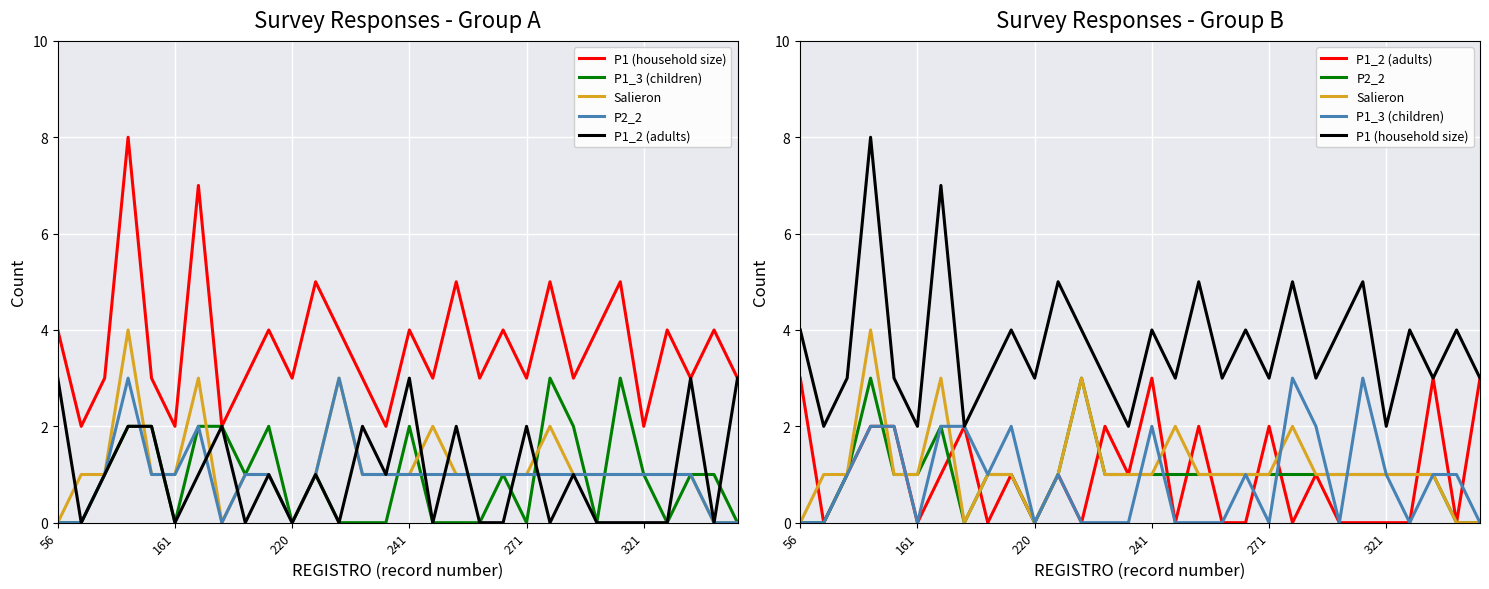

True or false: P1_3 (children) and Salieron cross at least once.

True